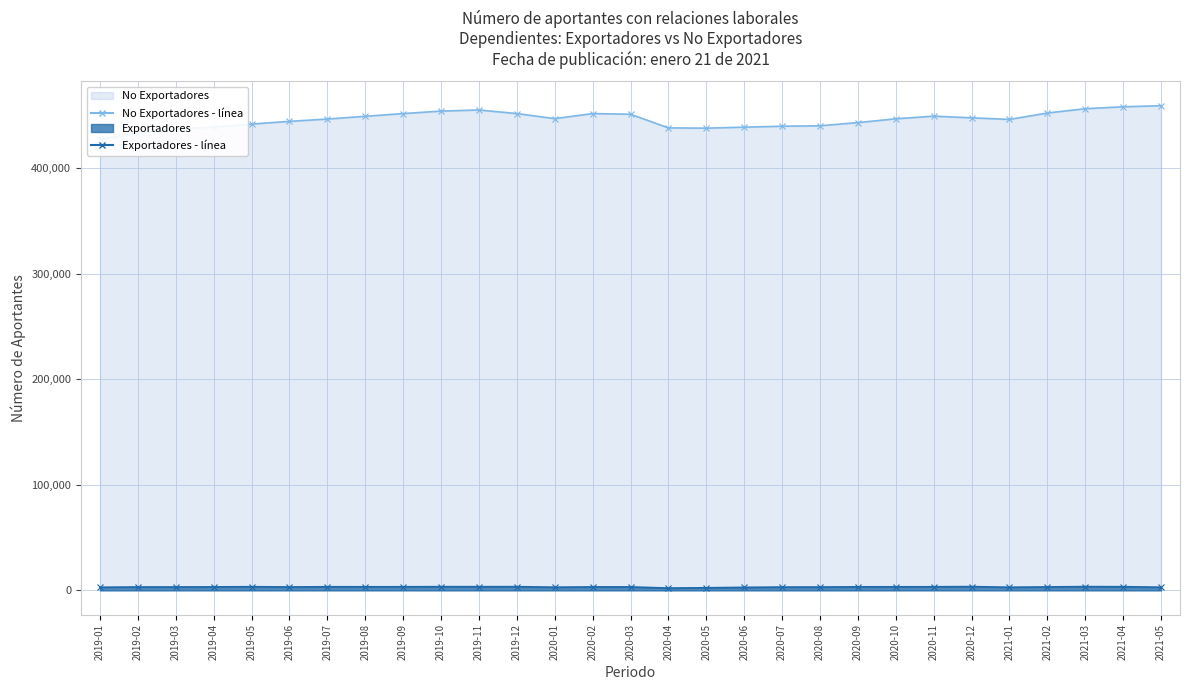

What is the total value across all series at 2019-02?

436428